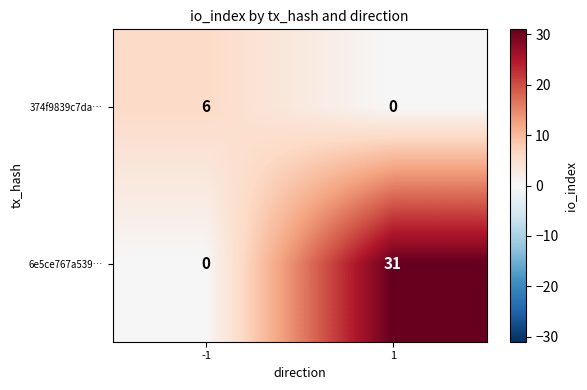

The value of 374f9839c7da… at 1 is -2. True or false?

False